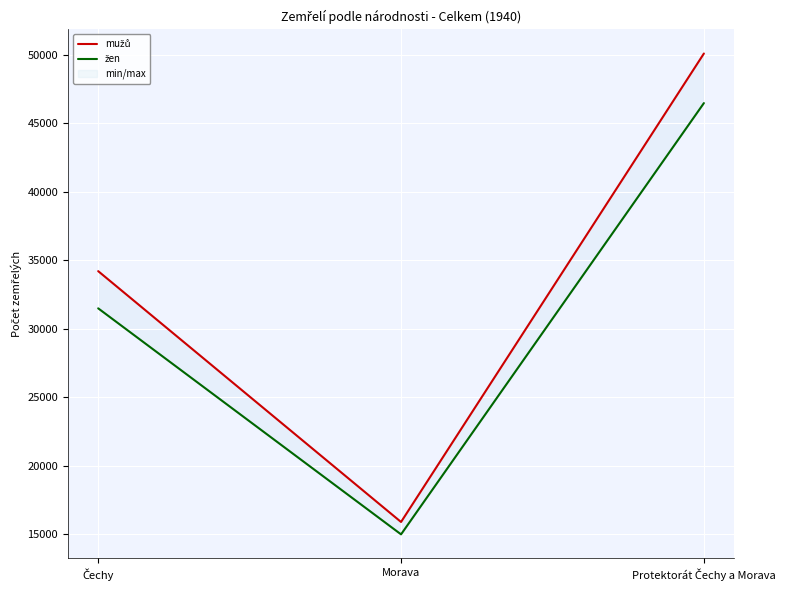

What are all the series names shown in the legend?

mužů, žen